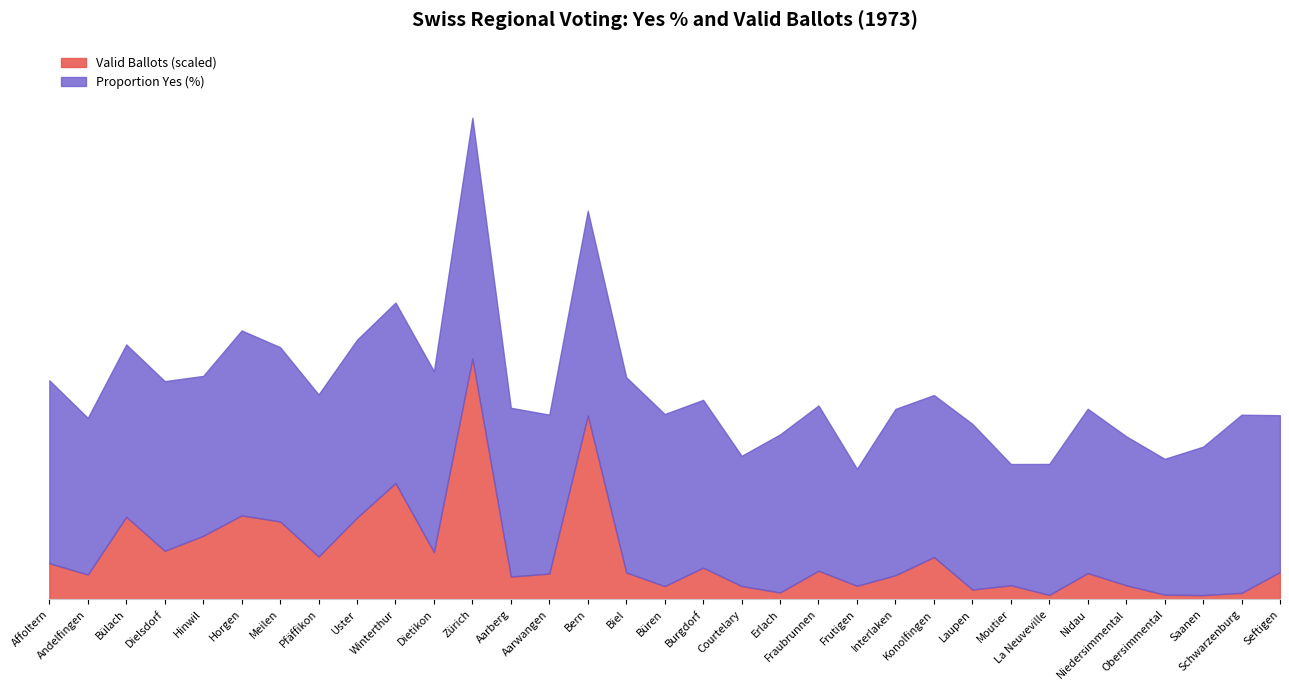

Which has a higher value, Aarberg or Affoltern?

Affoltern